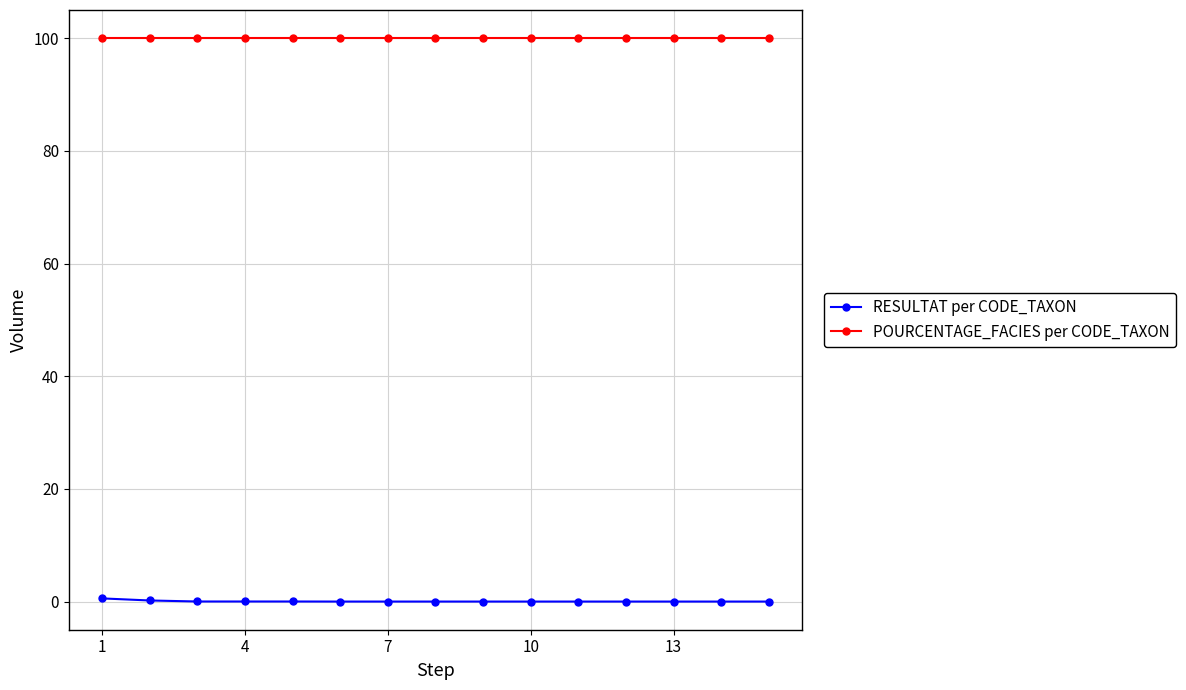

List the series in order of their peak value, highest first.

POURCENTAGE_FACIES per CODE_TAXON, RESULTAT per CODE_TAXON